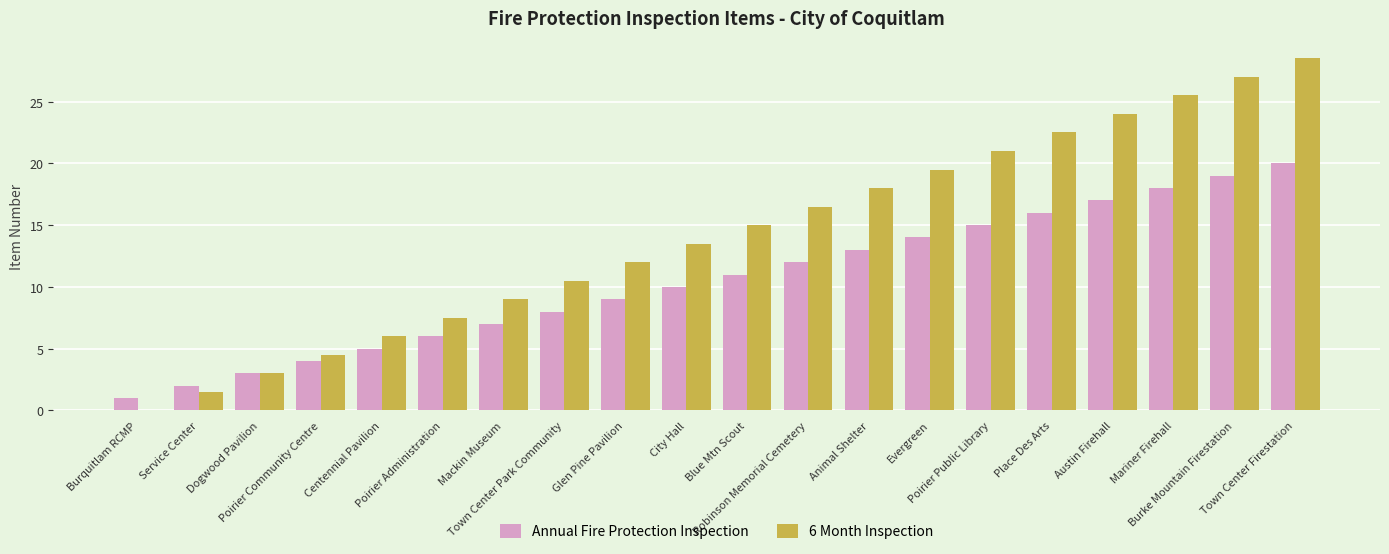

What is the greatest value displayed?

28.5